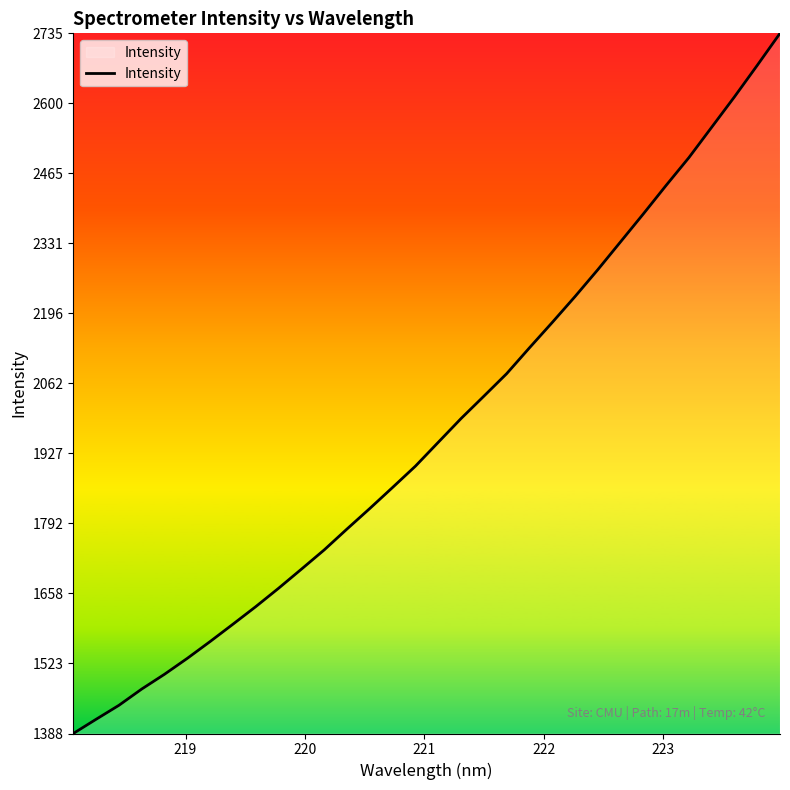

What is the smallest value displayed?

1388.5